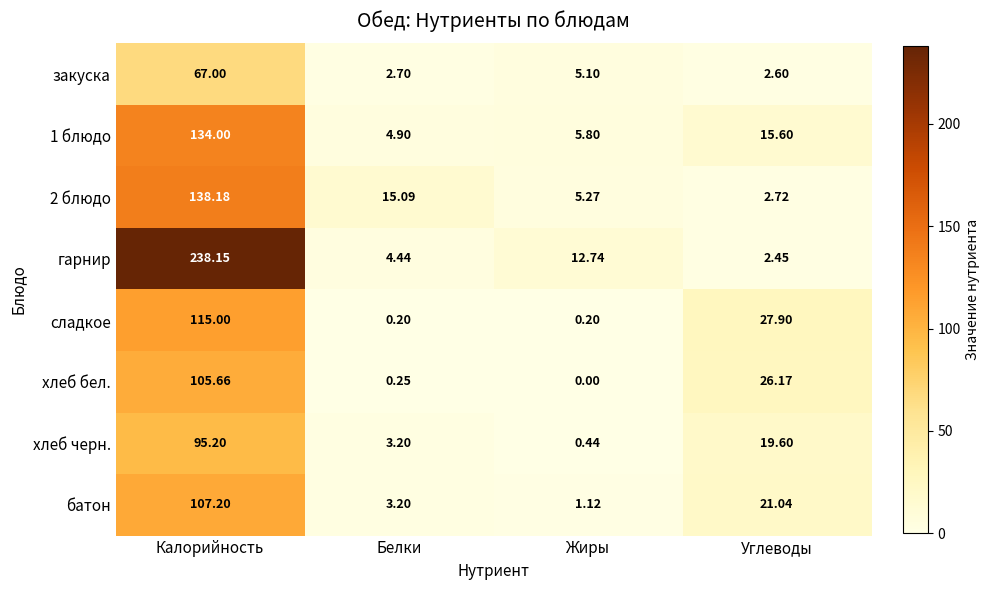

Count the number of data series in this chart.

8